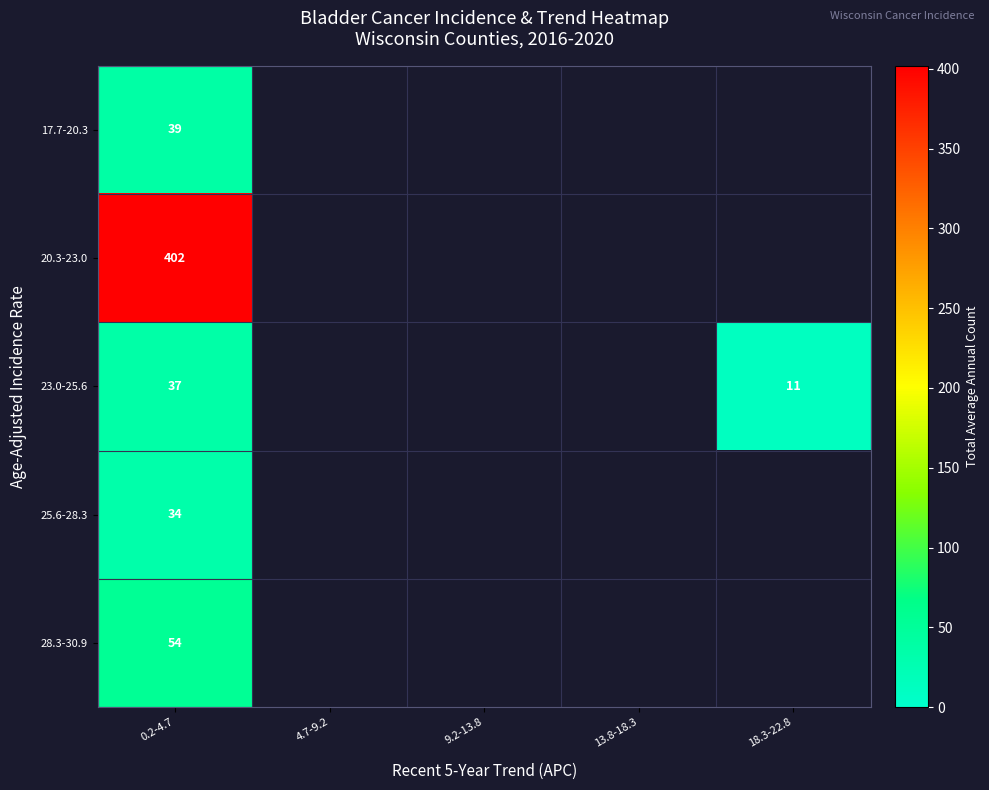

Rank the series at 0.2-4.7 from highest to lowest value.

20.3-23.0, 28.3-30.9, 17.7-20.3, 23.0-25.6, 25.6-28.3